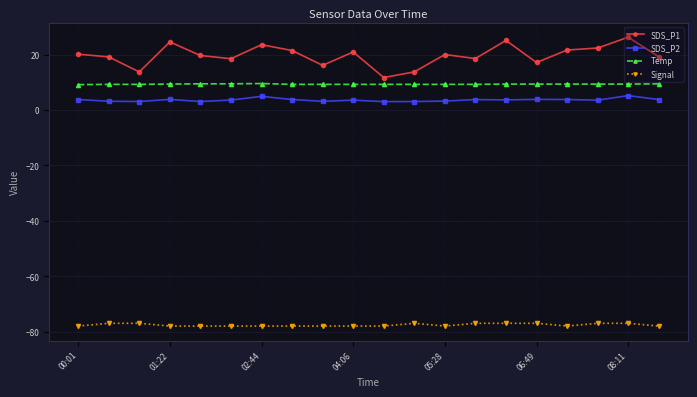

True or false: SDS_P2 and Temp intersect in this chart.

False